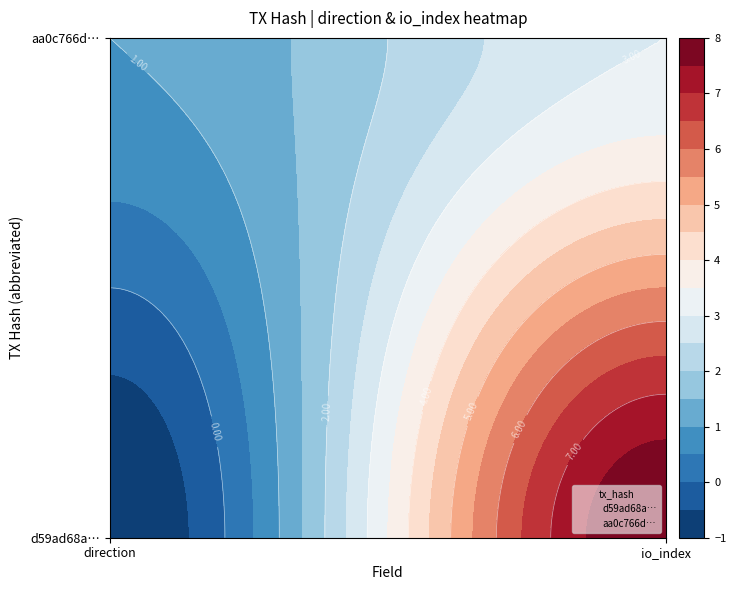

At 0, list the series in order from largest to smallest.

aa0c766d1557777164bbb7ed692adf4025863a9, d59ad68a6a3e1102ed27c6acf9fa93ff3861f46